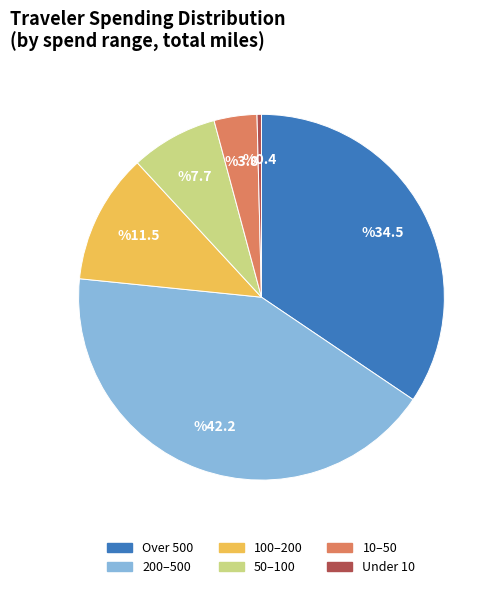

Do 50–100 and Under 10 together represent more than half of the pie?

No